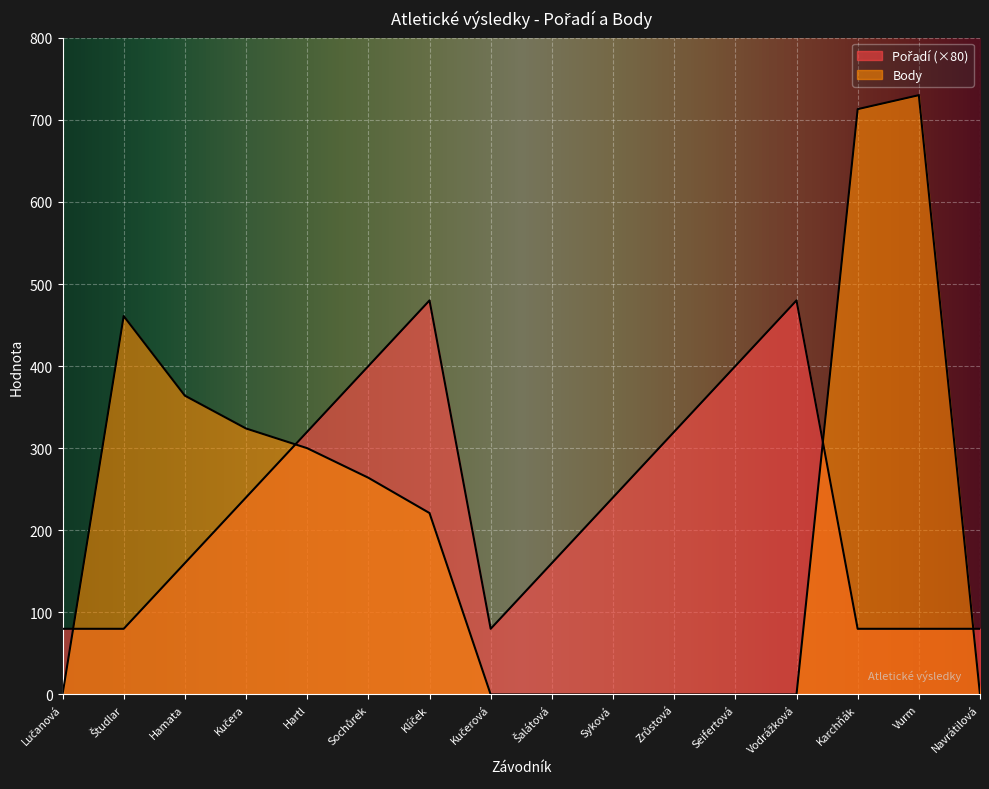

List the labels in order of Body value, smallest first.

Lučanová, Kučerová, Šalátová, Syková, Zrůstová, Seifertová, Vodrážková, Navrátilová, Klíček, Sochůrek, Hartl, Kučera, Hamata, Študlar, Karchňák, Vurm